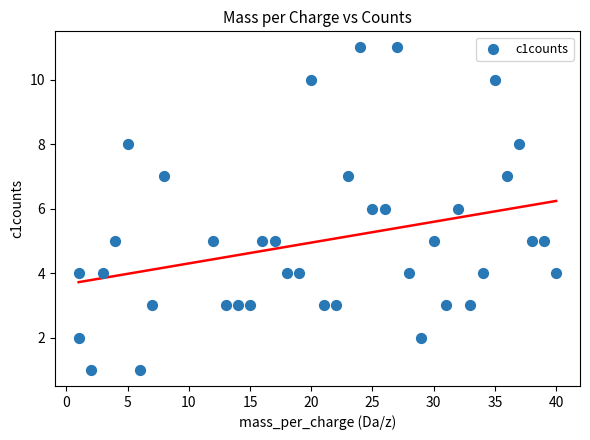

What is the range of X values (max minus min)?

39